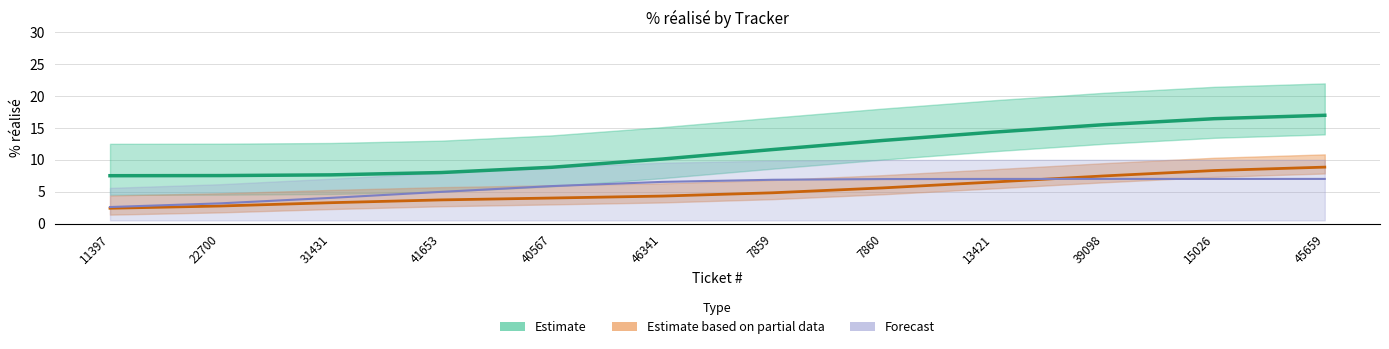

What is the difference between the highest and lowest values at 15026?

9.4